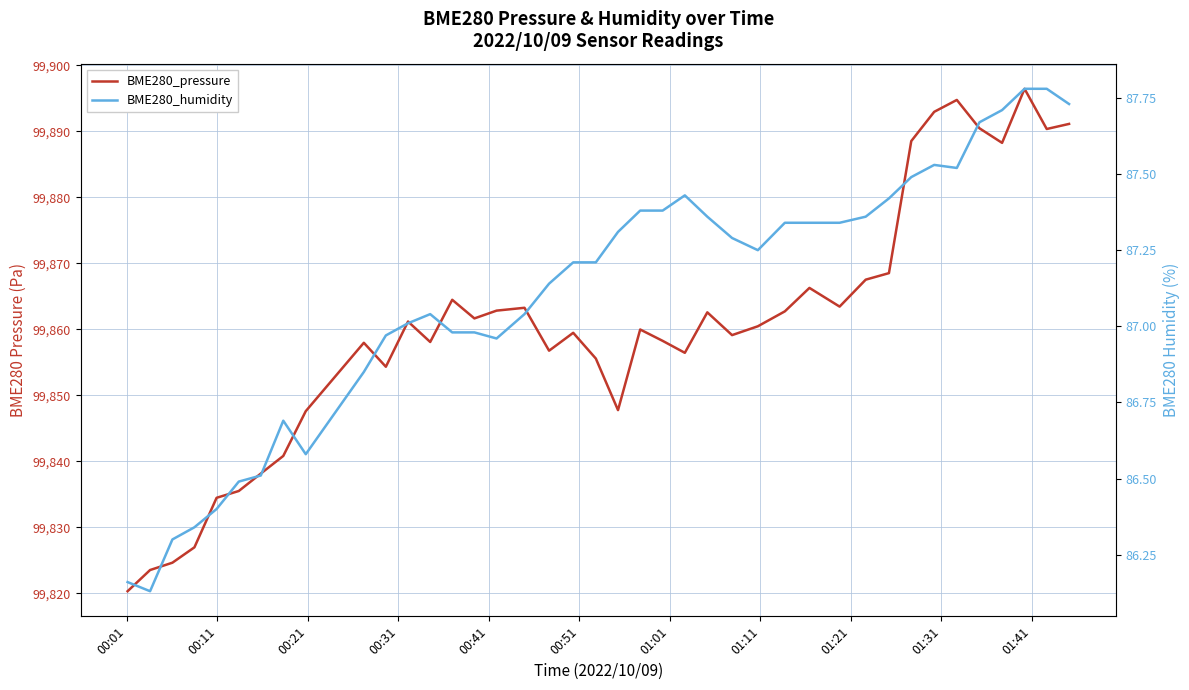

What is the smallest value displayed?

86.1